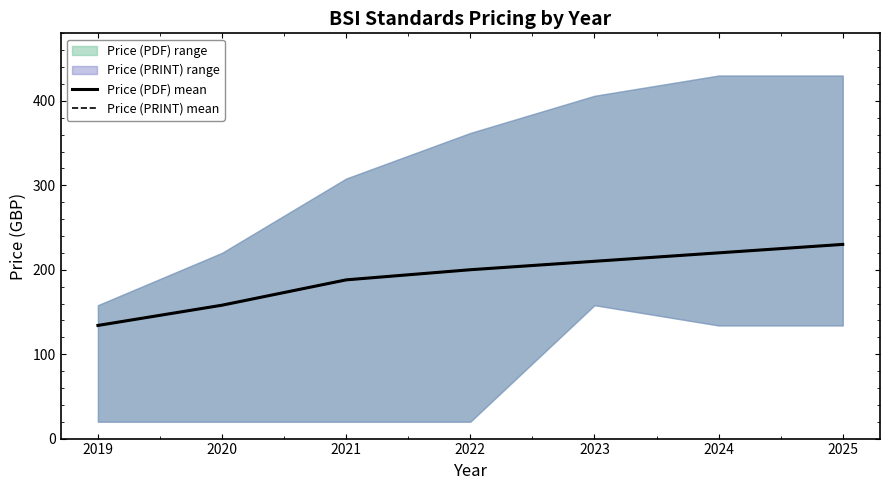

The value of Price (PDF) mean at 2023 is 47. True or false?

False